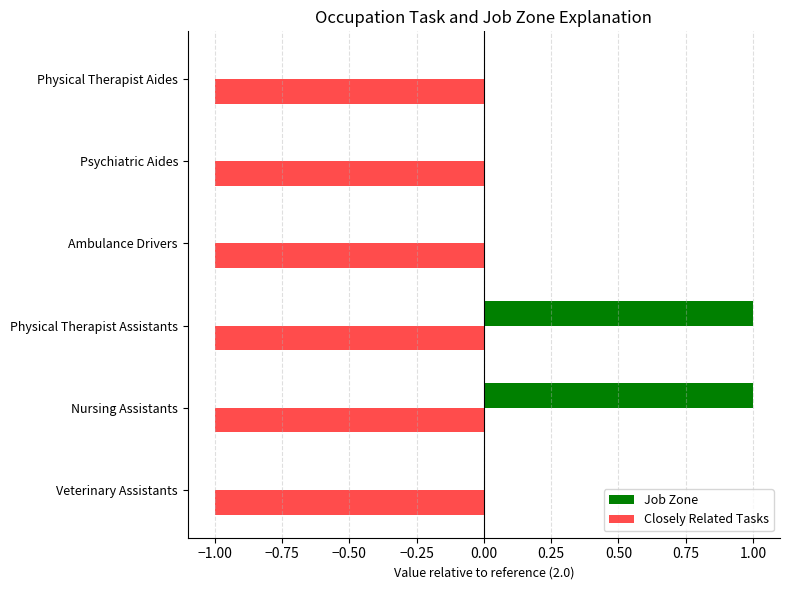

True or false: Closely Related Tasks has a value of 1 at Psychiatric Aides.

False